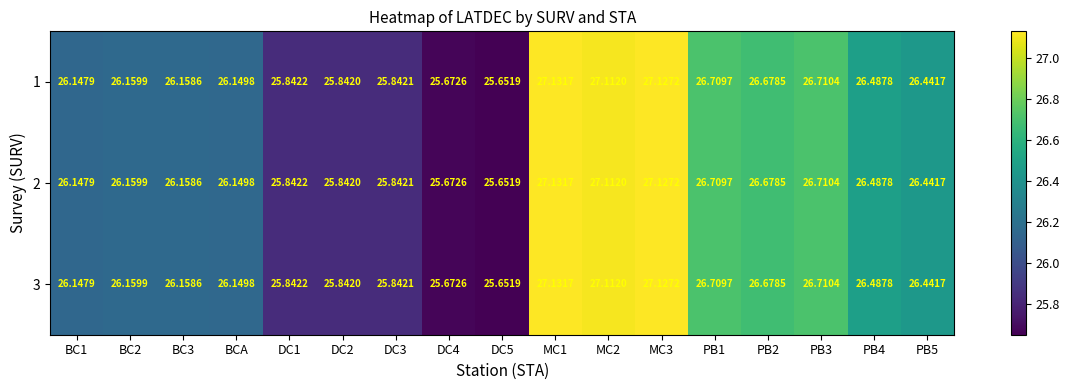

Is the value of 2 at MC2 greater than the value of 3 at DC5?

Yes